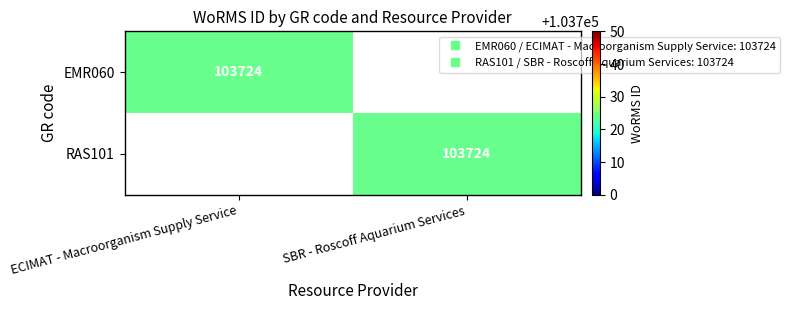

At how many categories does at least one series exceed 25142?

2